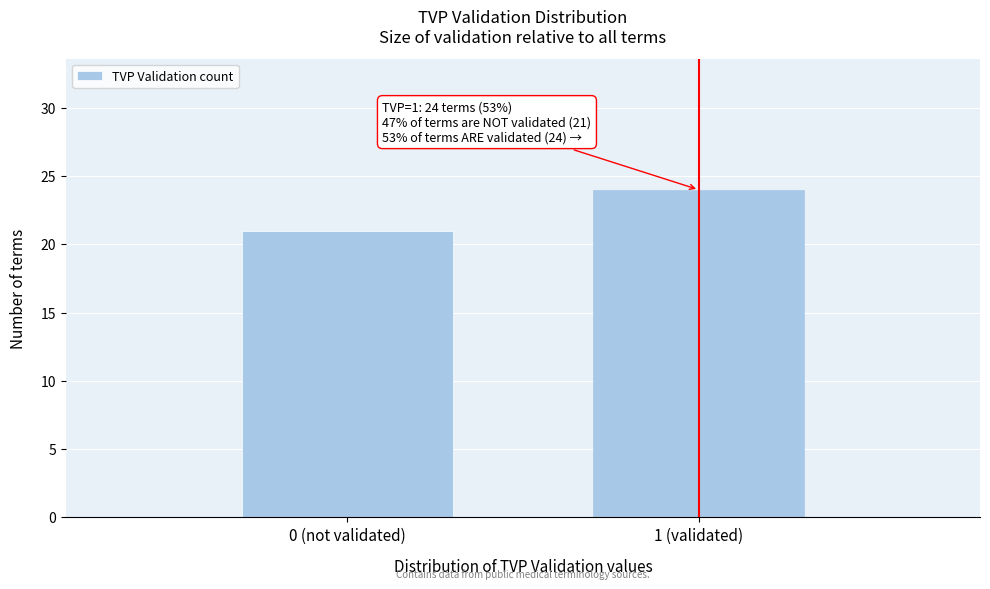

Reading left to right, what are all the values shown in this chart?

0 (not validated)=21	1 (validated)=24